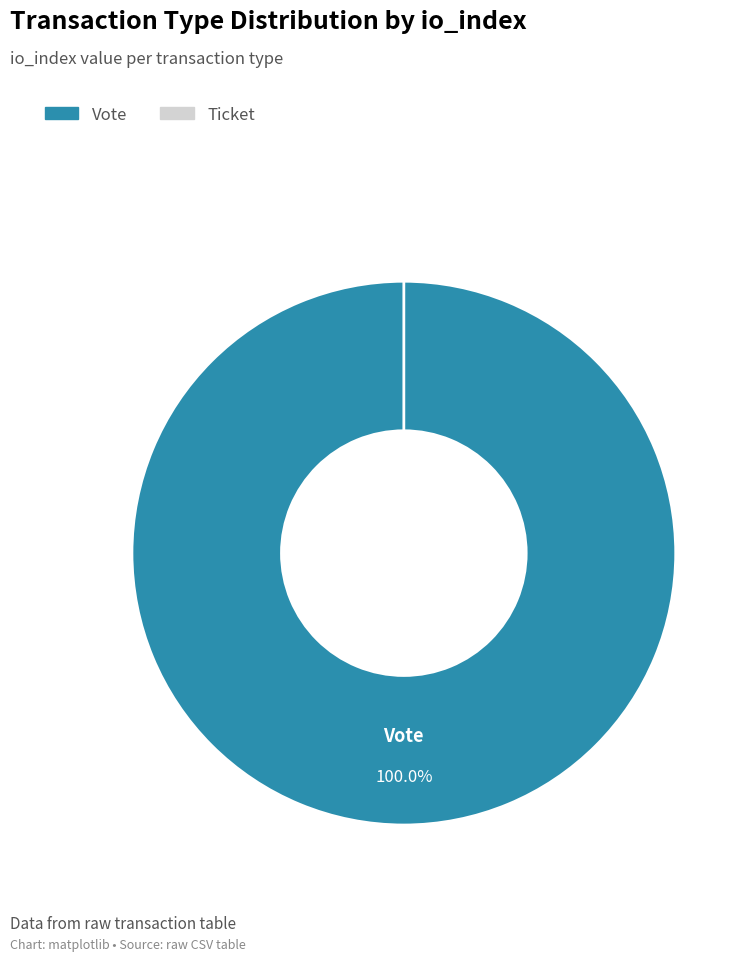

What is the smallest slice in the pie chart?

Ticket